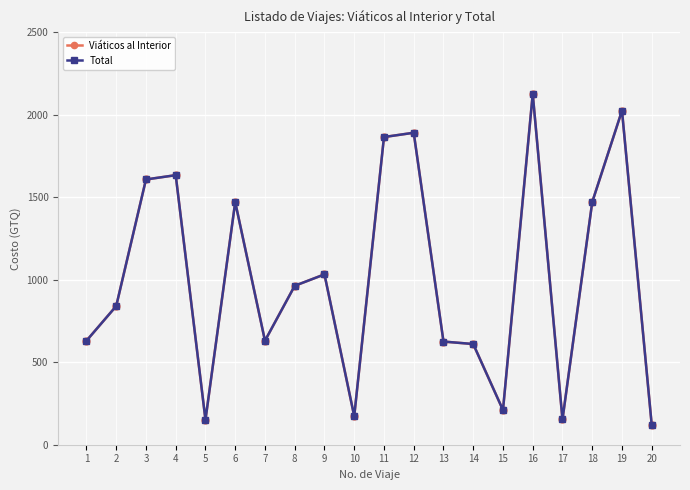

What is the sum of the Viáticos al Interior values at 11 and 4?

3497.0